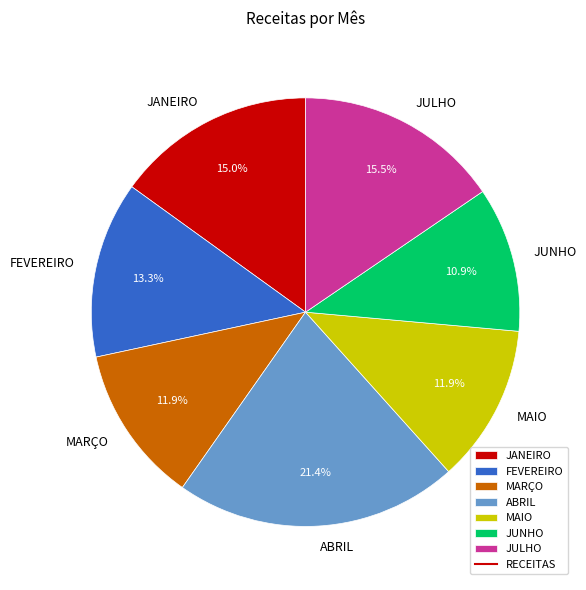

To the nearest percent, what is the combined percentage of JANEIRO and FEVEREIRO?

28%